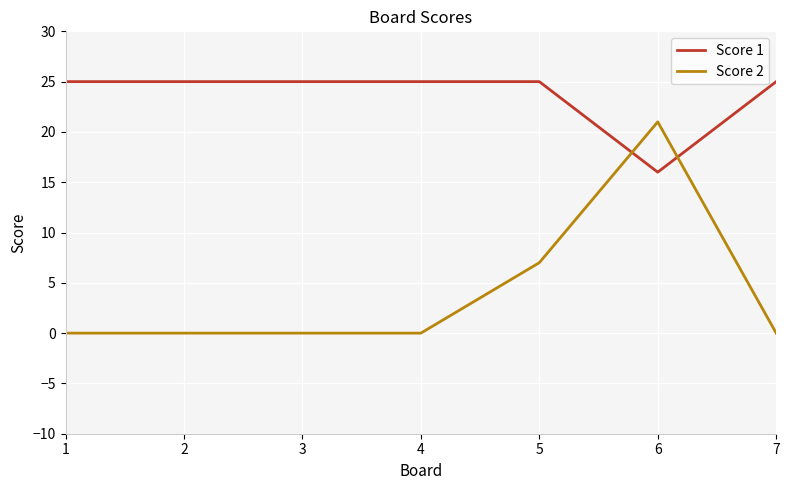

Which series has the widest spread of values?

Score 2